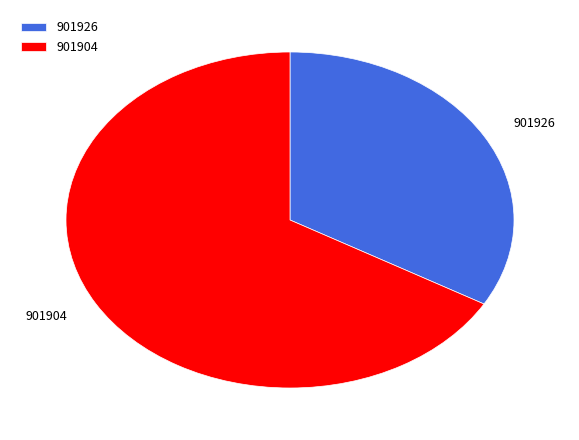

Is it true that 901926 is 33% of the pie?

True